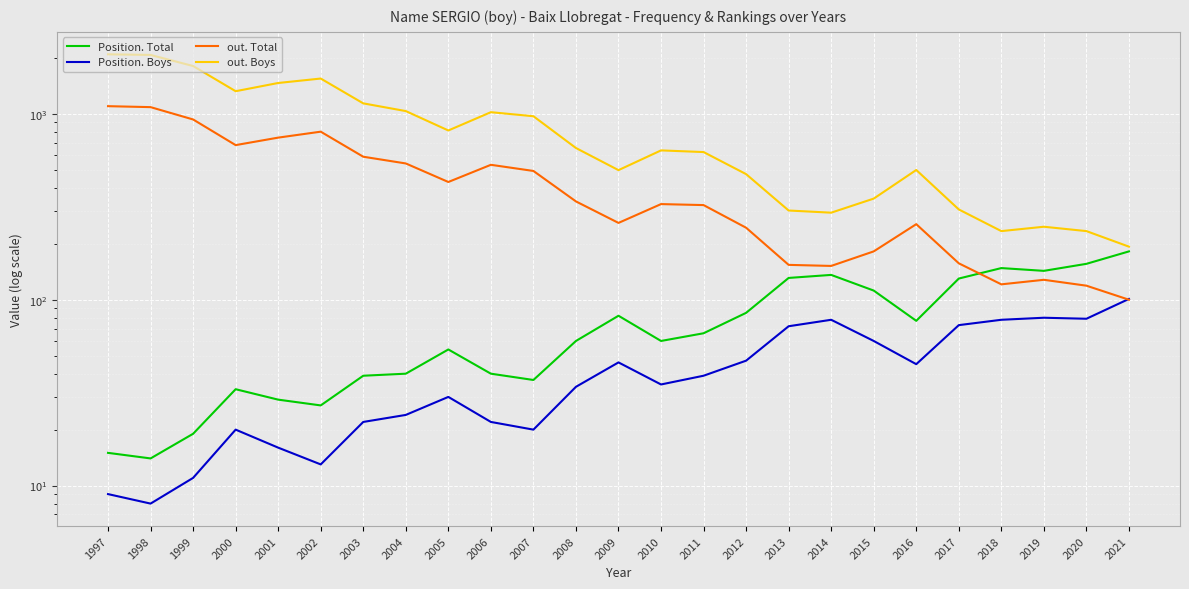

How many interior local peaks does the out. Total series have?

5